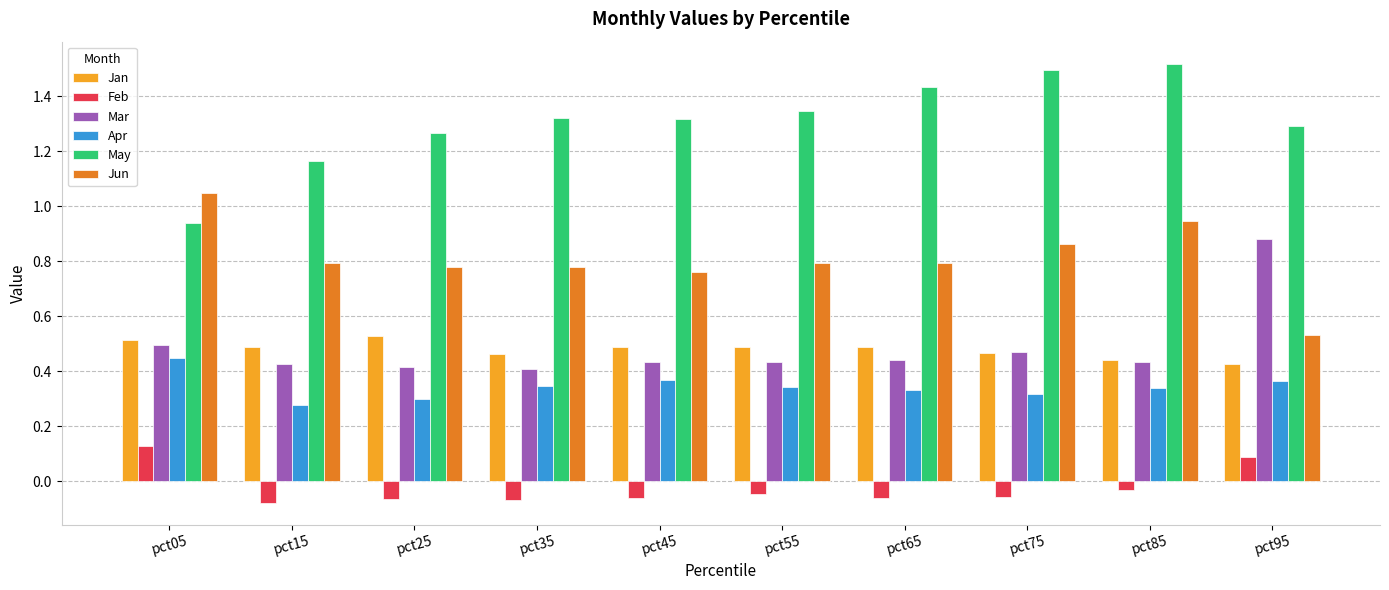

Which series has the largest total across all categories?

May